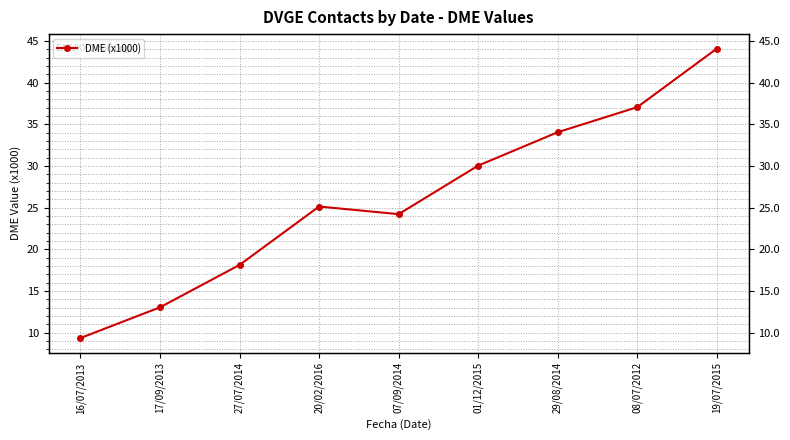

Is this an area chart (filled region under the line)?

No